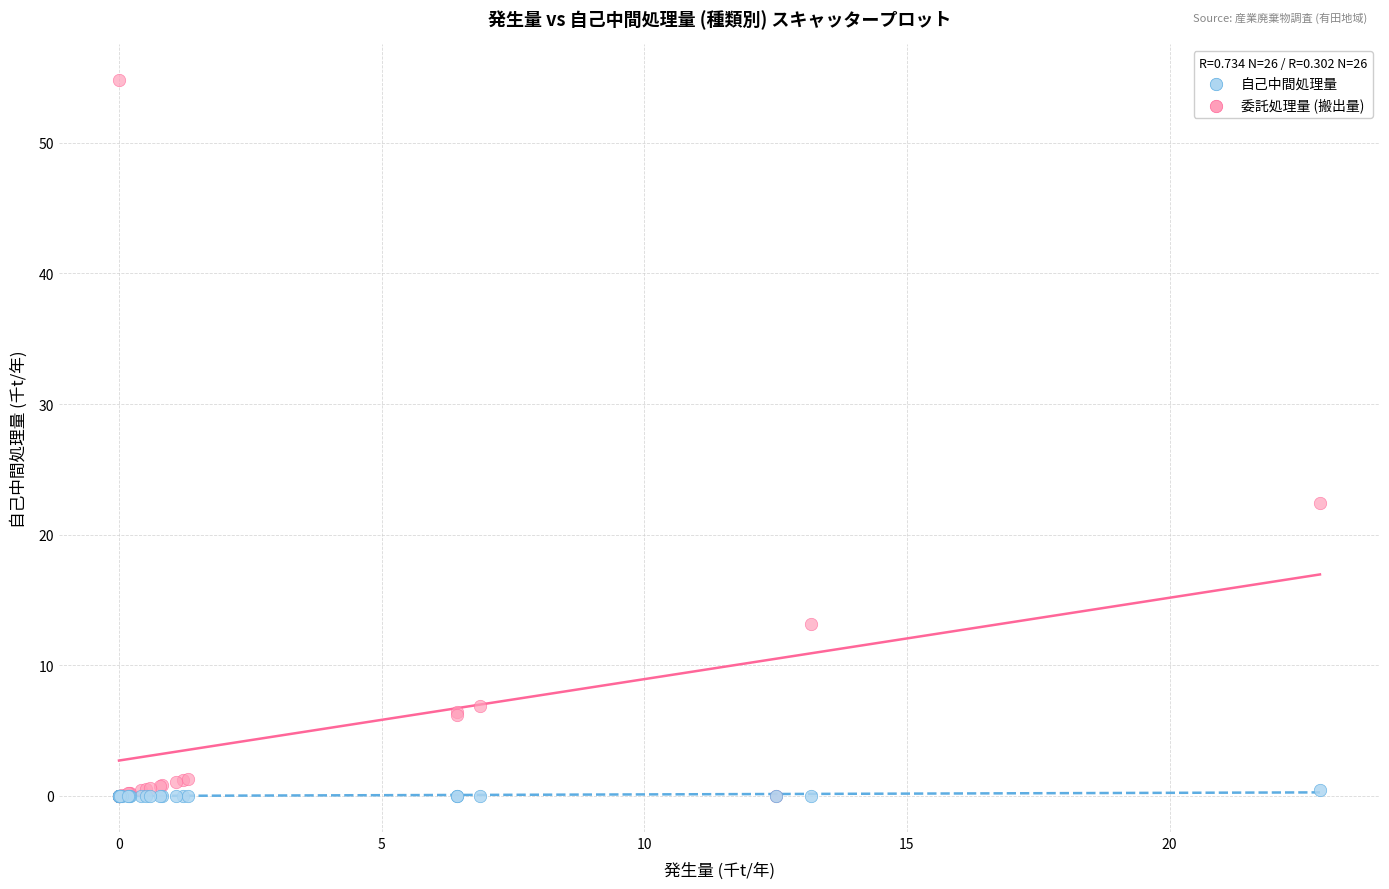

Which series contains the highest Y value?

委託処理量 (搬出量)